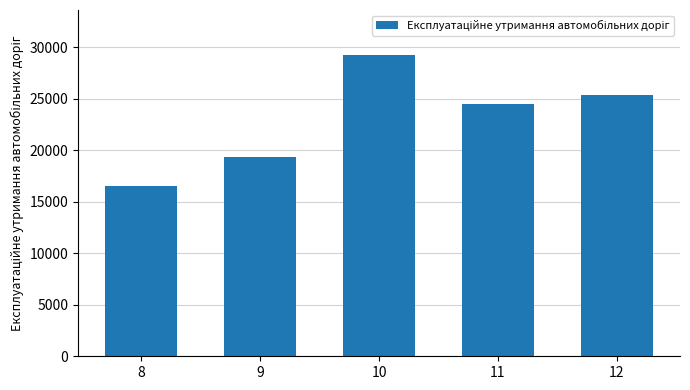

What is the value of the 5th bar from the left?

25362.0